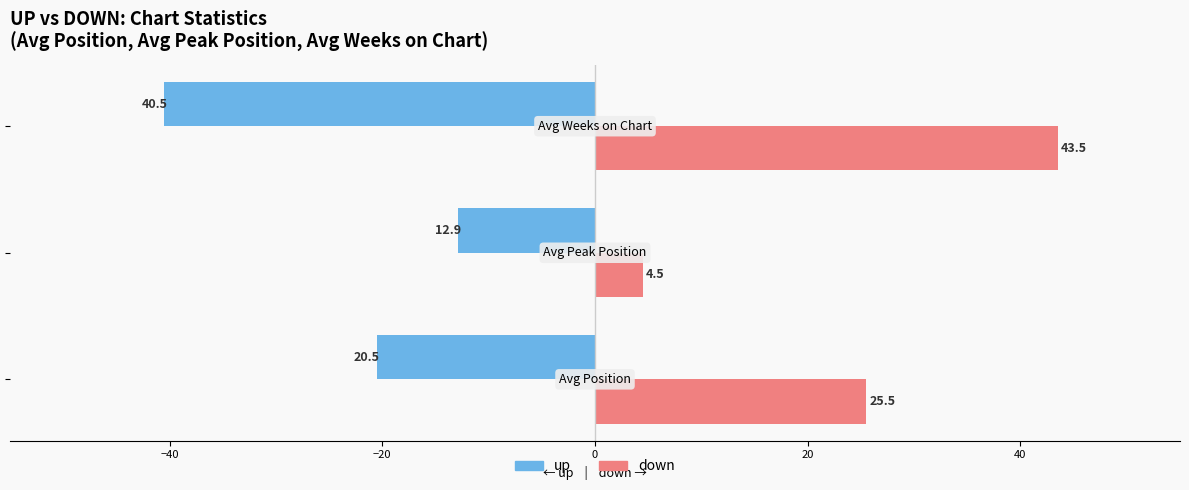

What is the average value of the up series?

-24.6